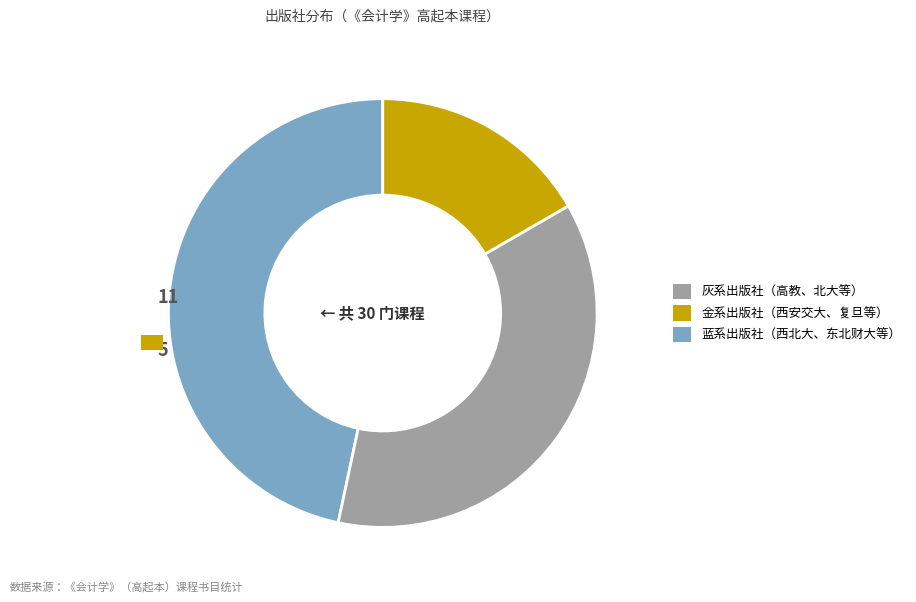

Does any single category account for the majority?

No